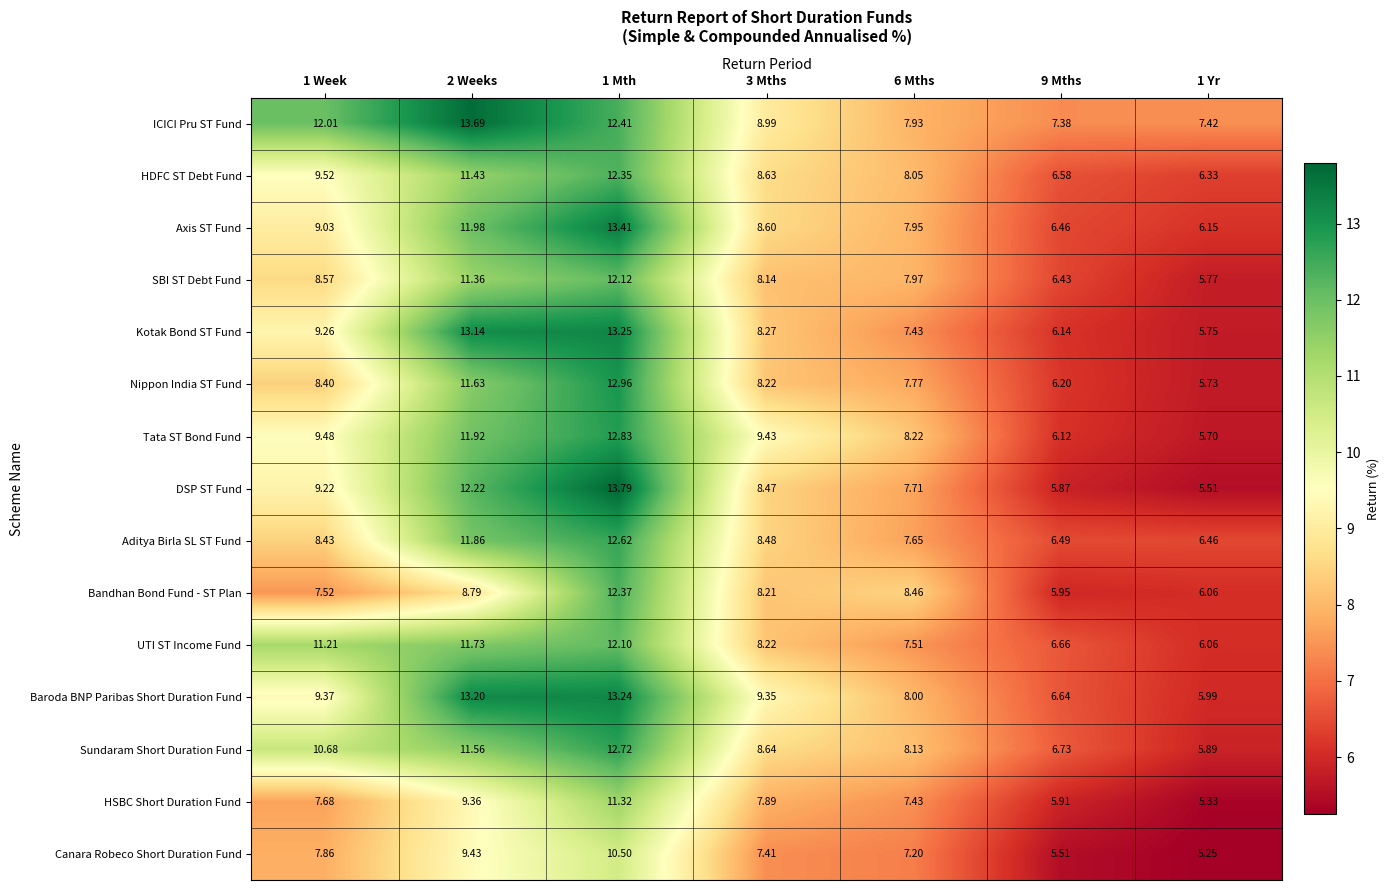

Which series changed the most between 1 Week and 3 Mths?

ICICI Pru ST Fund